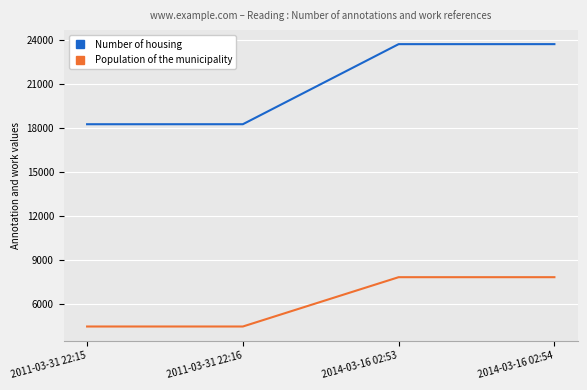

True or false: Population of the municipality has a value of 7857 at 2014-03-16 02:53.

True